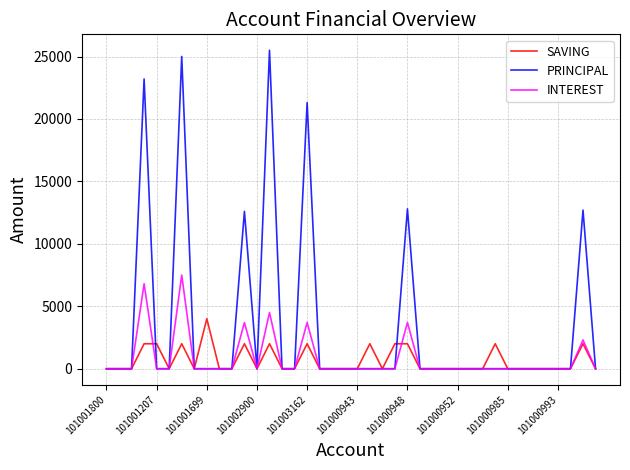

Which series has the largest total across all categories?

PRINCIPAL